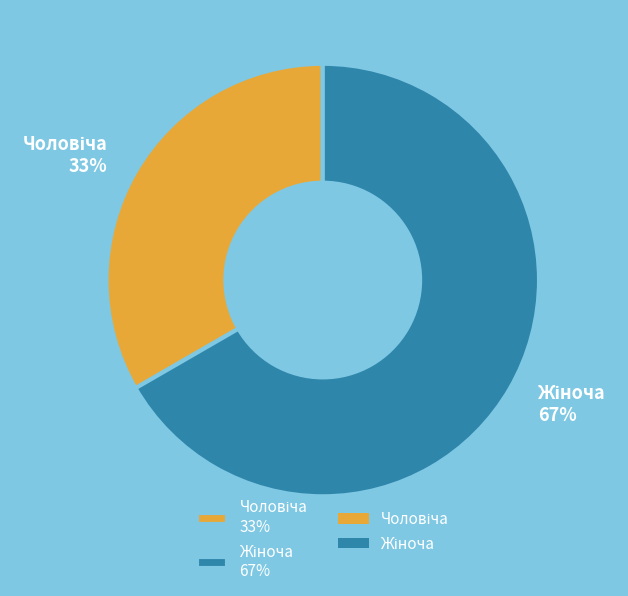

To the nearest percent, what is the average slice percentage?

50%